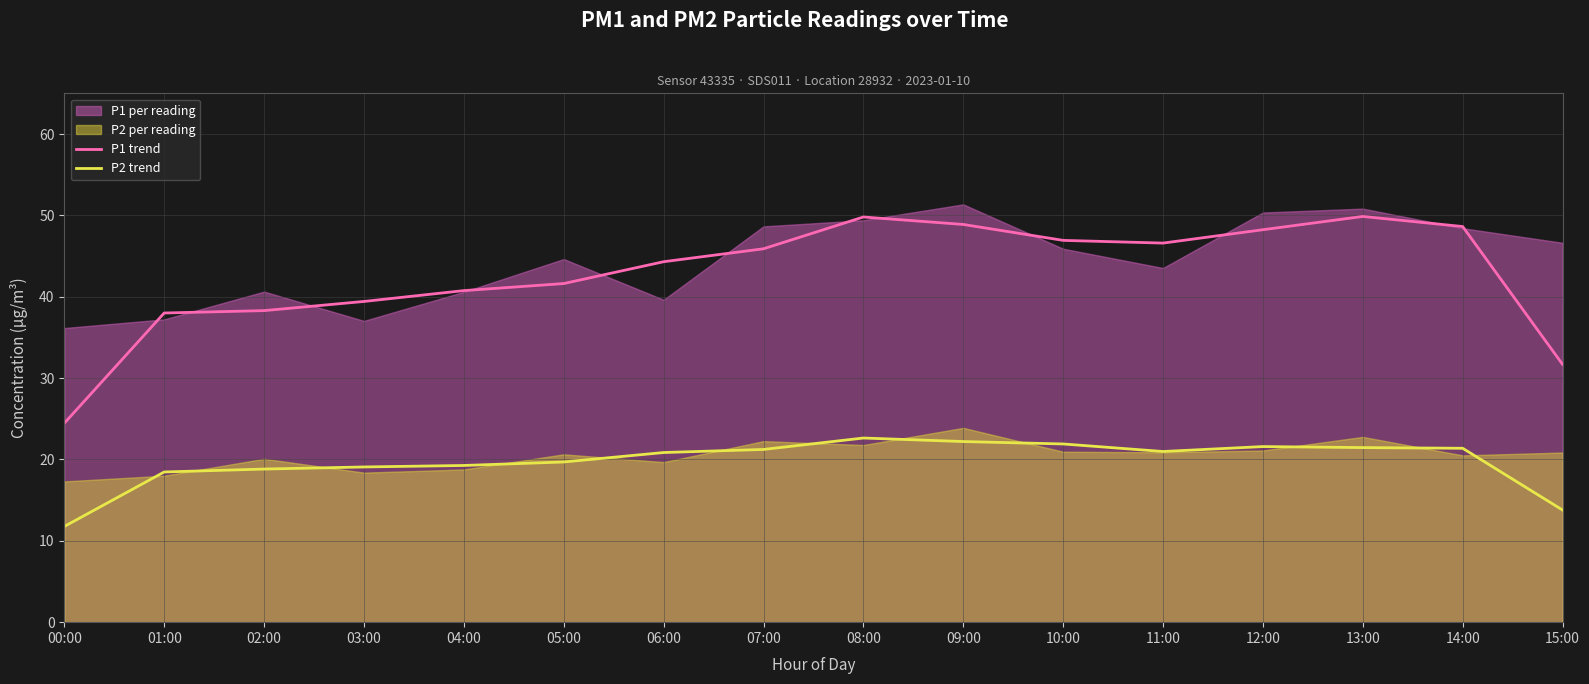

Where does the P1 trend series first go above 45?

07:00